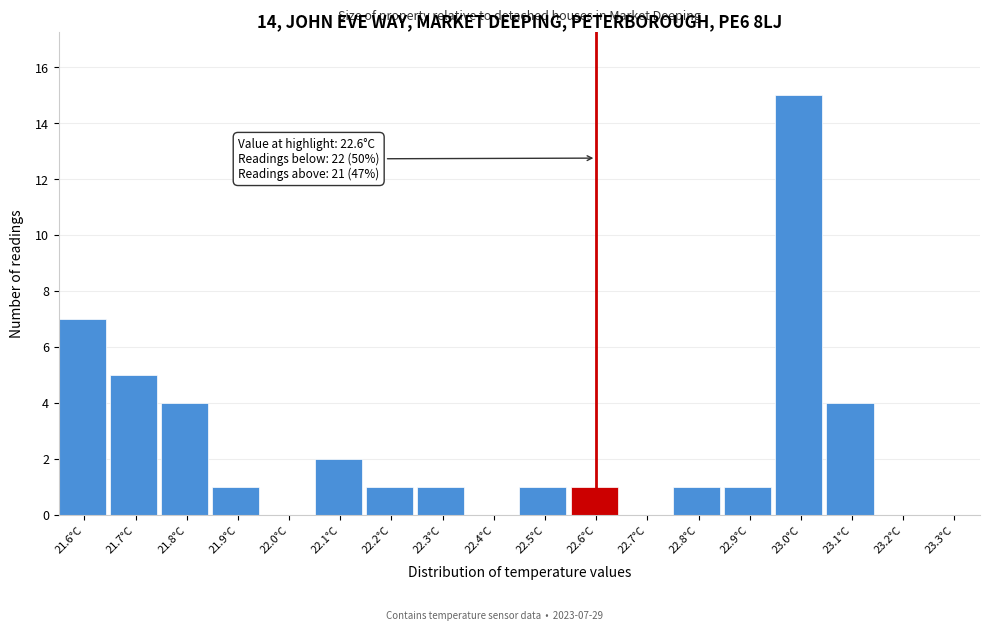

Over which range of the x-axis is the bar tallest?

22.95 to 23.05